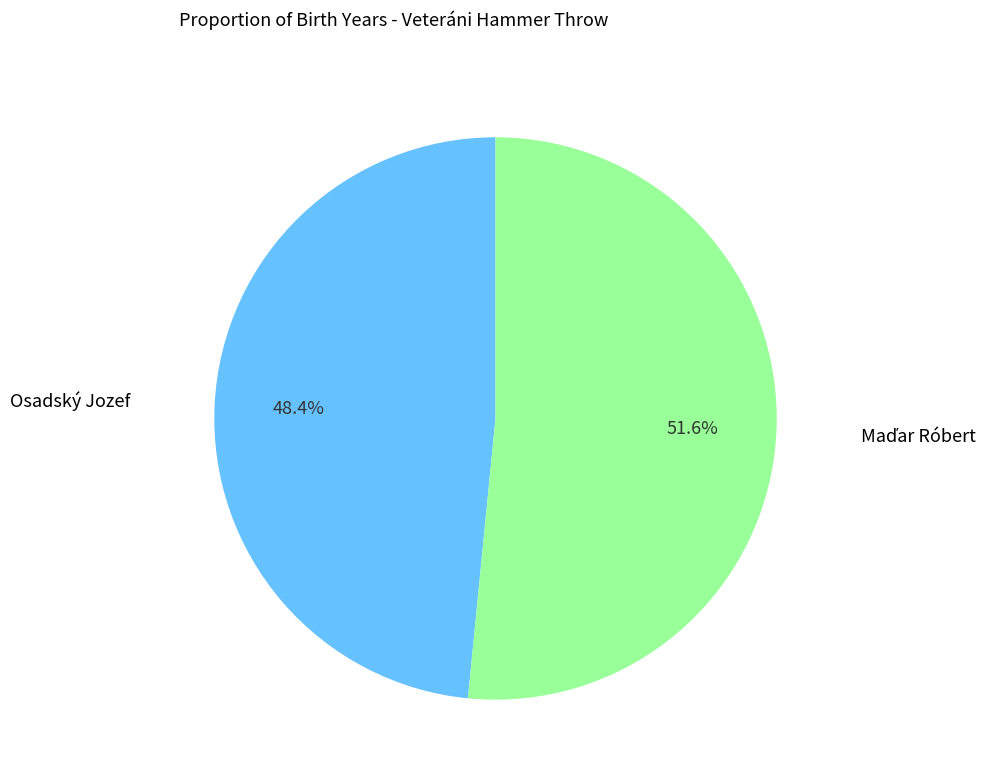

Is there any slice that represents more than half of the pie?

Yes